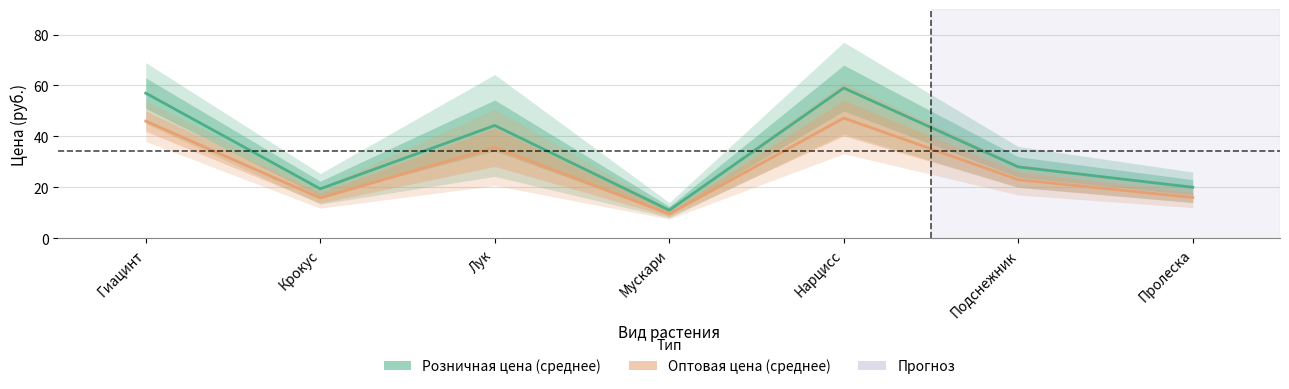

Does the chart have visible grid lines?

Yes